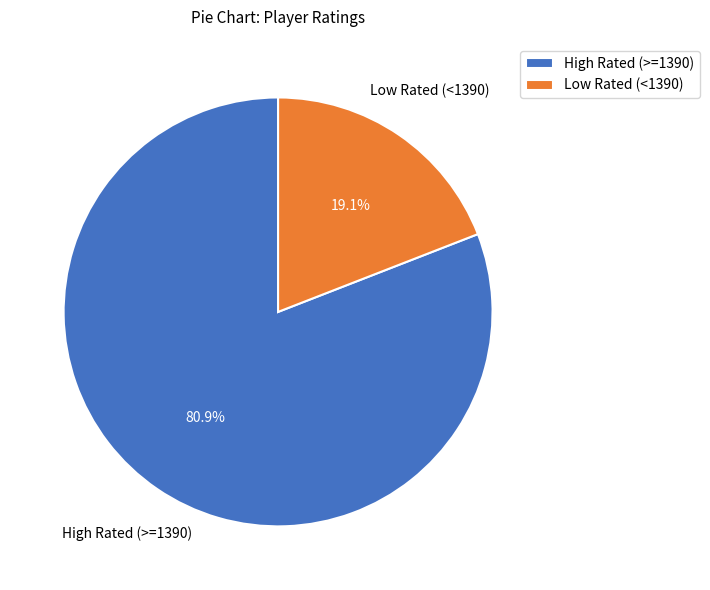

What is the total percentage of High Rated (>=1390) and Low Rated (<1390)?

100.0%